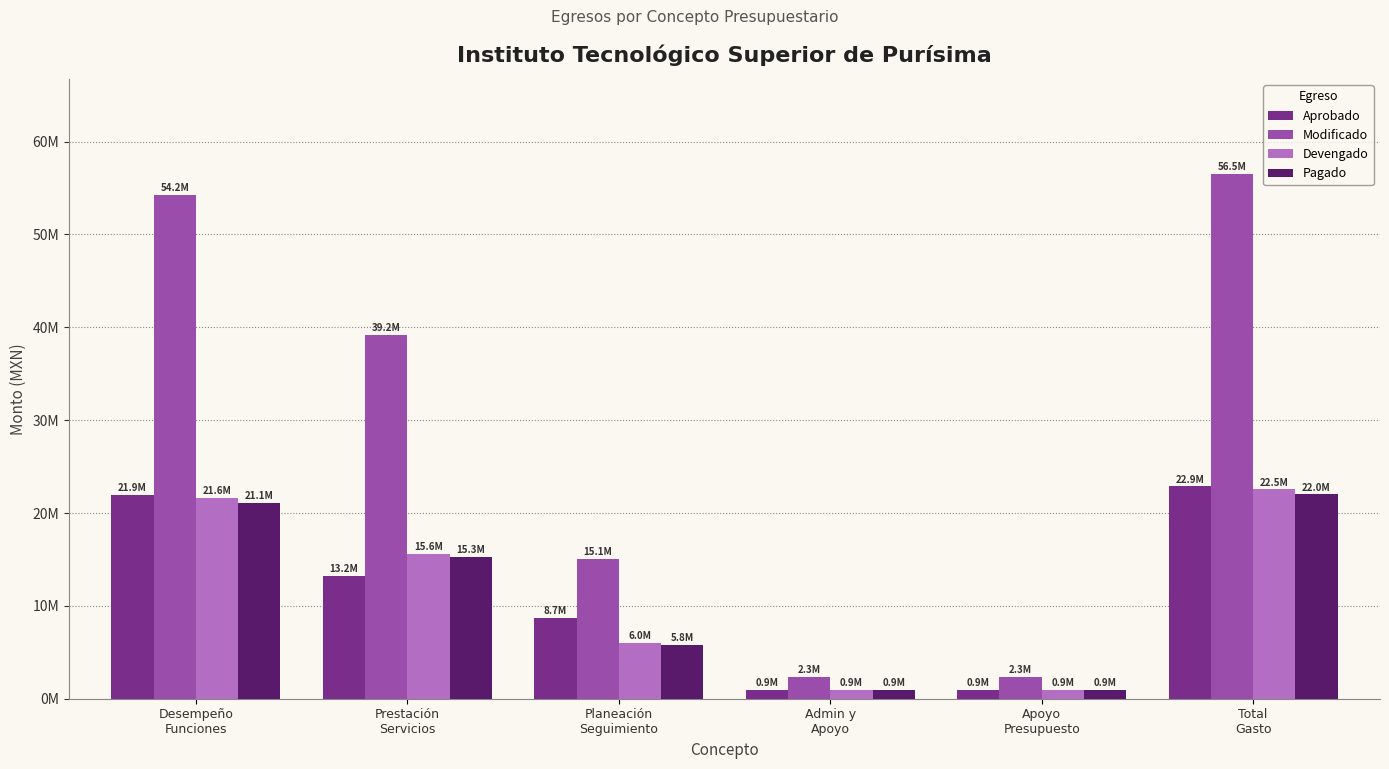

What is the difference between the maximum and second lowest values in the Modificado series?

54222745.6